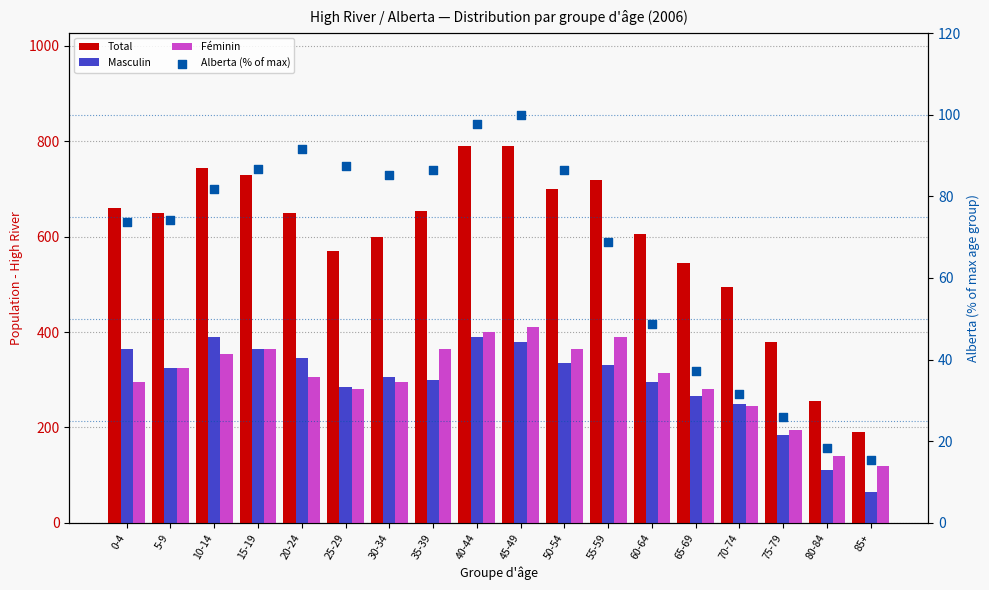

Which series reaches the minimum Y coordinate?

Alberta (% of max)